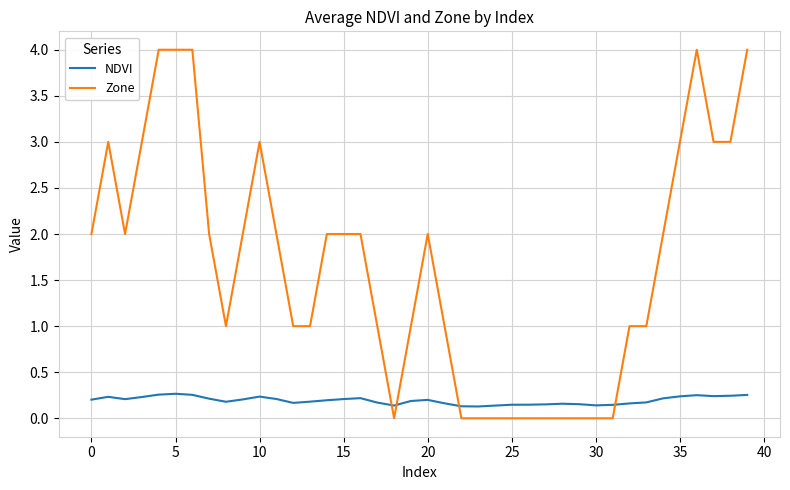

How many NDVI values are between 0 and 1?

40